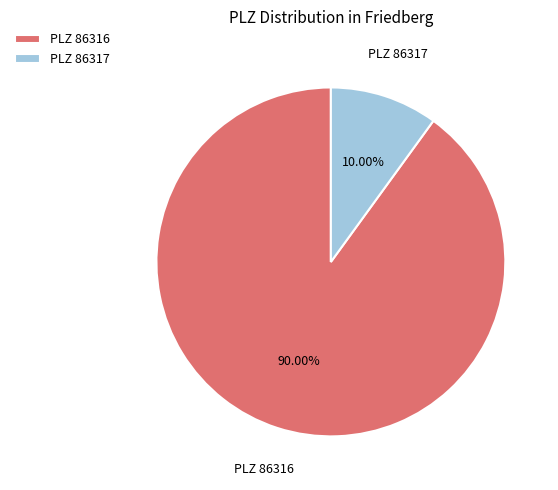

Does any single category account for the majority?

Yes